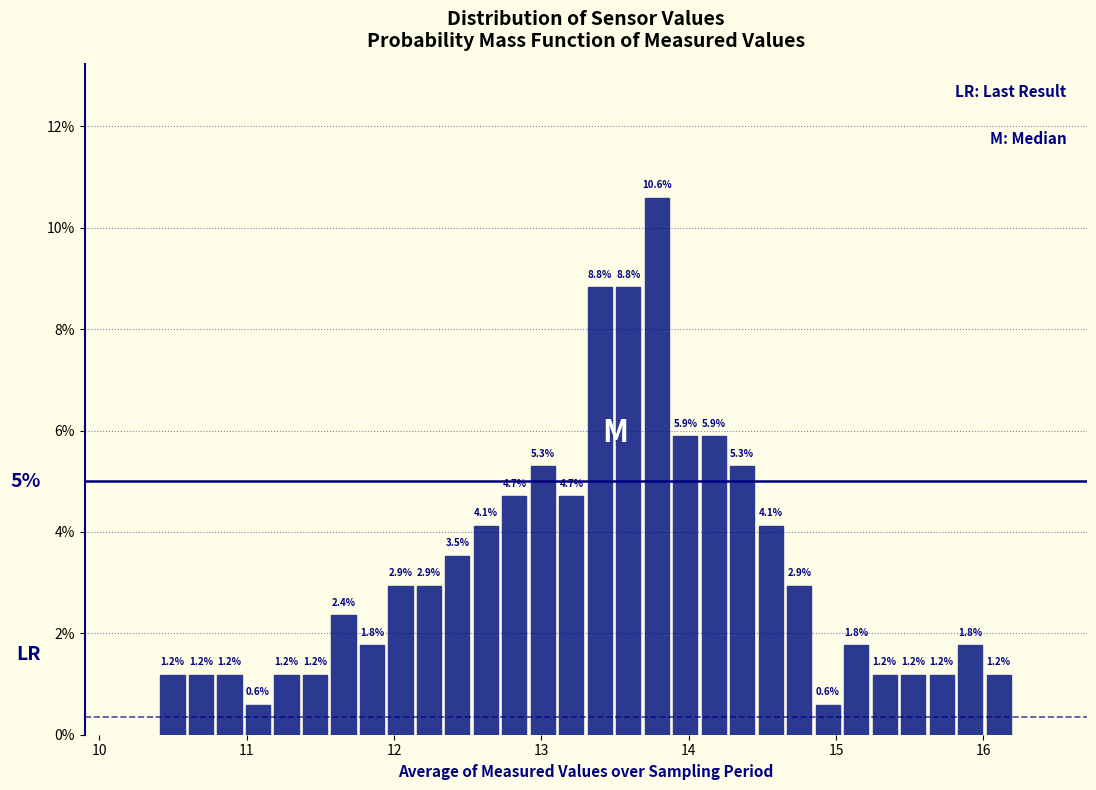

Read against the x-axis, roughly where is the centre of the tallest bar?

13.8